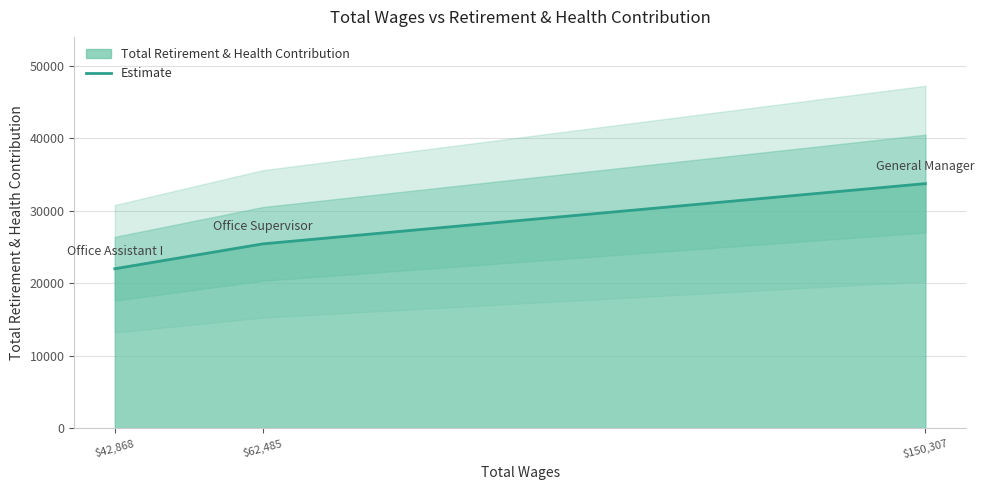

What is the smallest value displayed?

21981